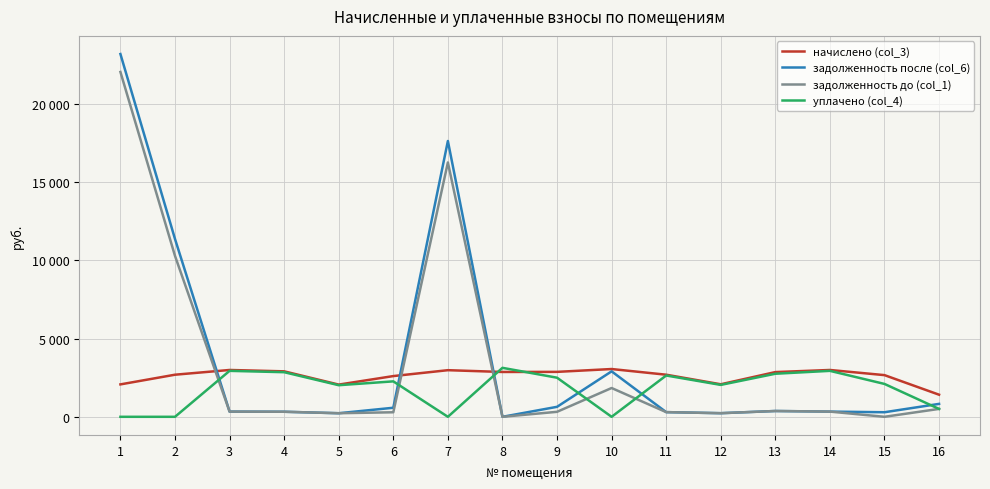

Is this an area chart (filled region under the line)?

No